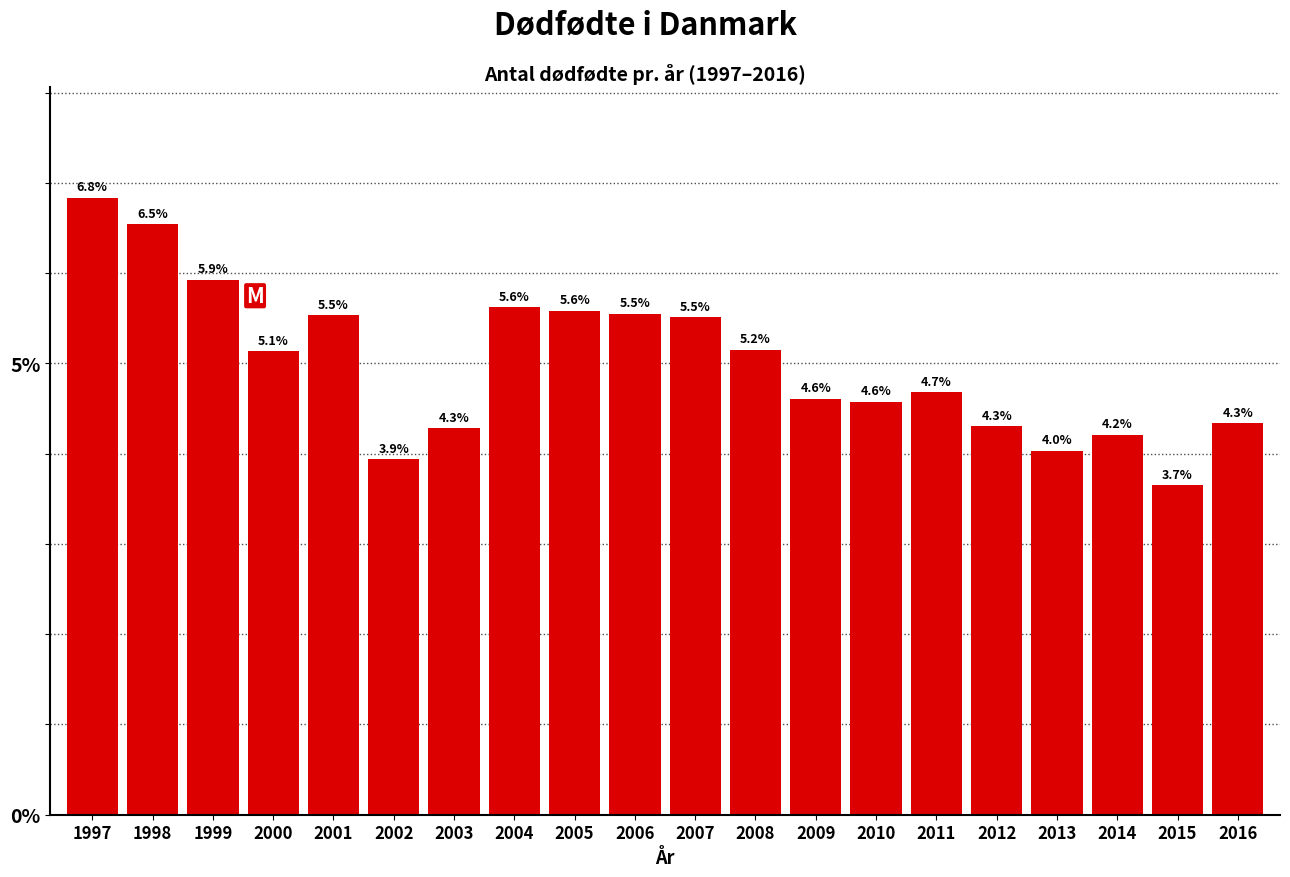

Reading left to right, list all the values displayed in this chart.

1997=6.8	1998=6.5	1999=5.9	2000=5.1	2001=5.5	2002=3.9	2003=4.3	2004=5.6	2005=5.6	2006=5.5	2007=5.5	2008=5.2	2009=4.6	2010=4.6	2011=4.7	2012=4.3	2013=4.0	2014=4.2	2015=3.7	2016=4.3